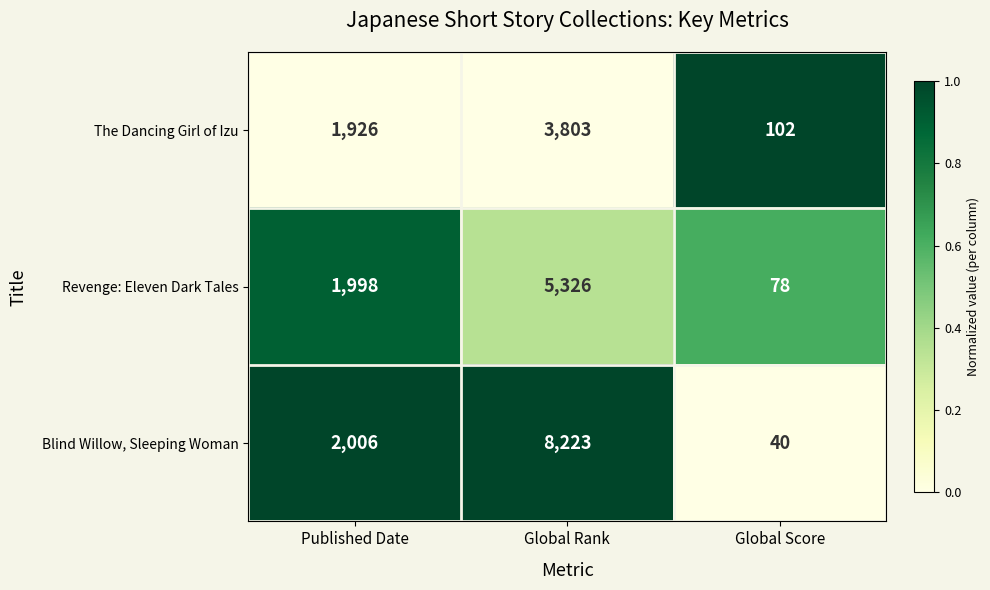

Which series has the largest range (max minus min)?

Blind Willow, Sleeping Woman